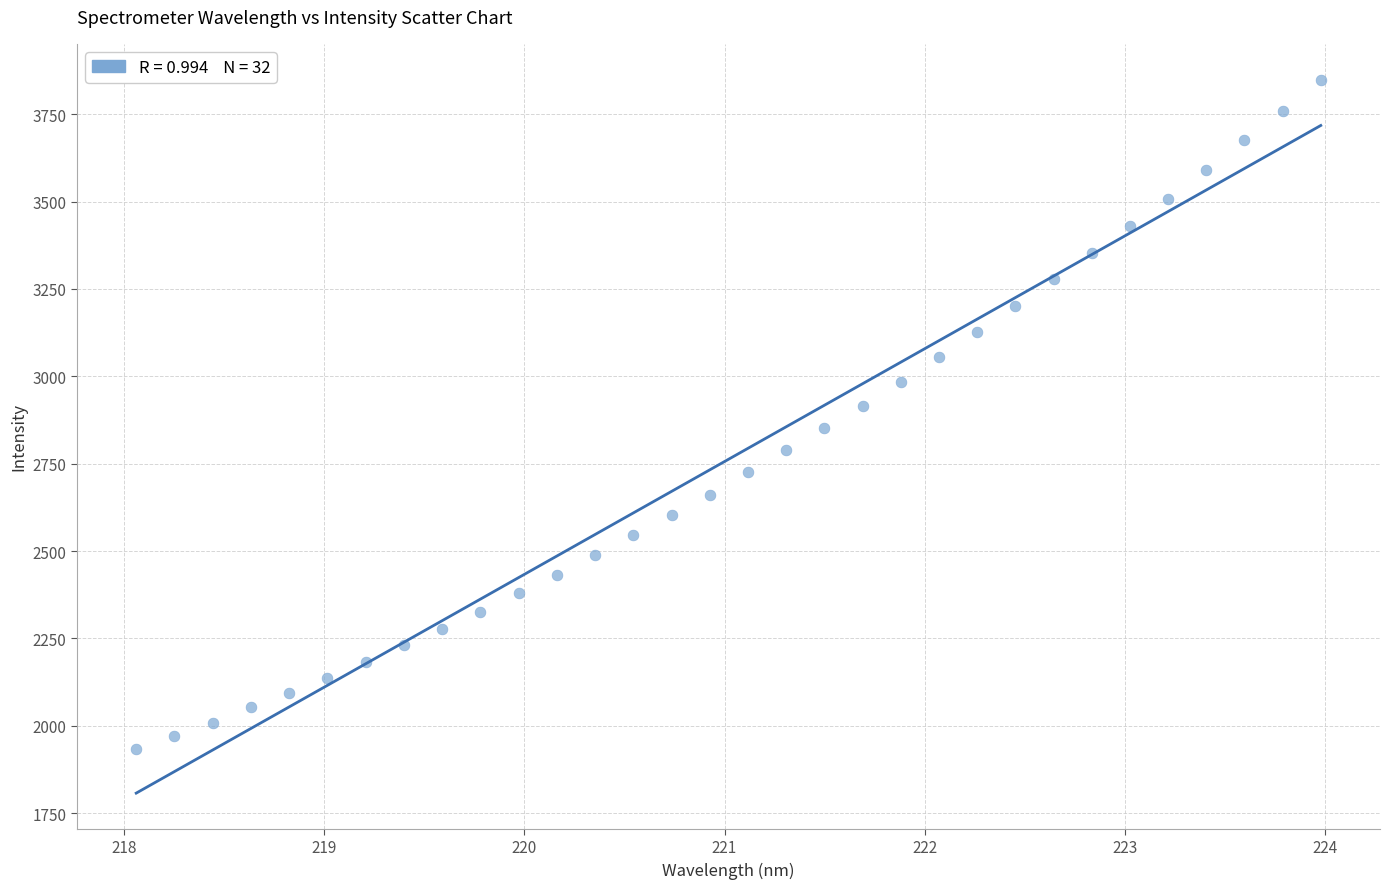

What is the range of X values (max minus min)?

5.9